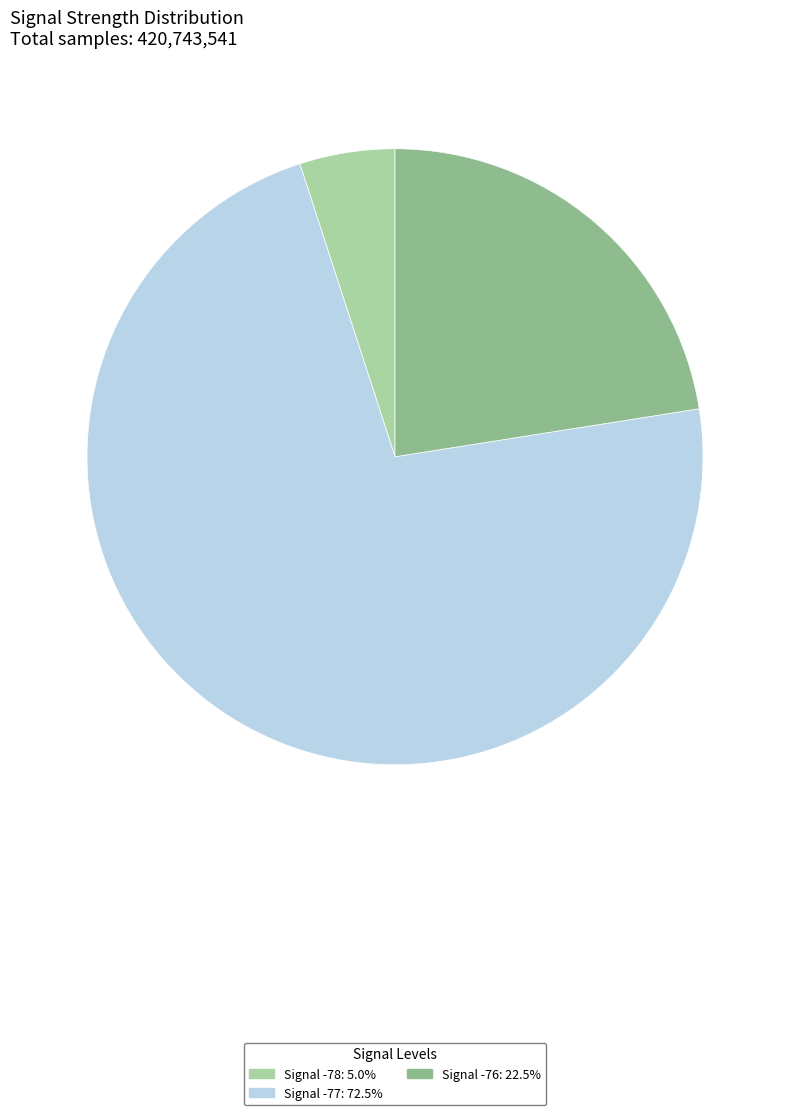

What is the ratio of the value at Signal -76: 22.5% to the value at Signal -78: 5.0%?

4.5